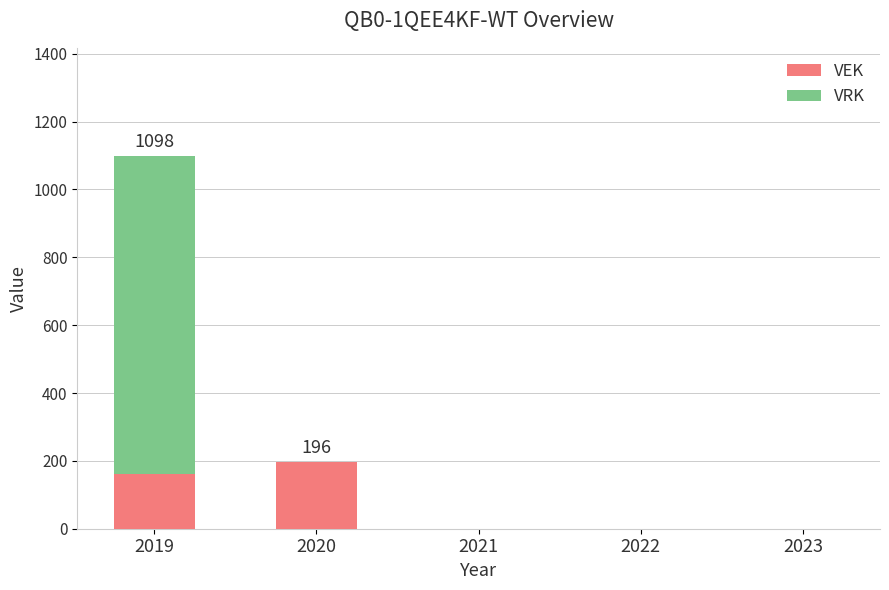

Are the bars grouped side by side (vs. stacked)?

No